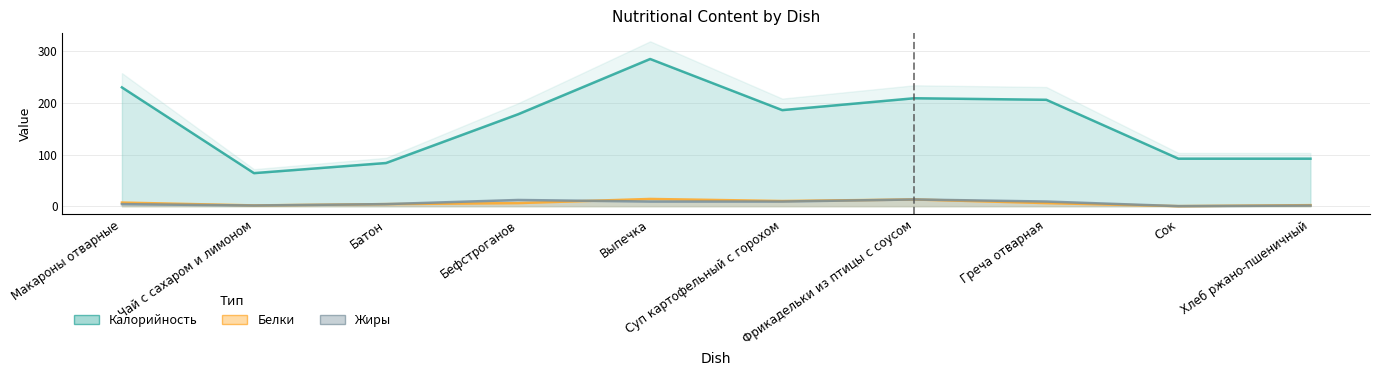

At which label does Белки reach its peak?

Выпечка